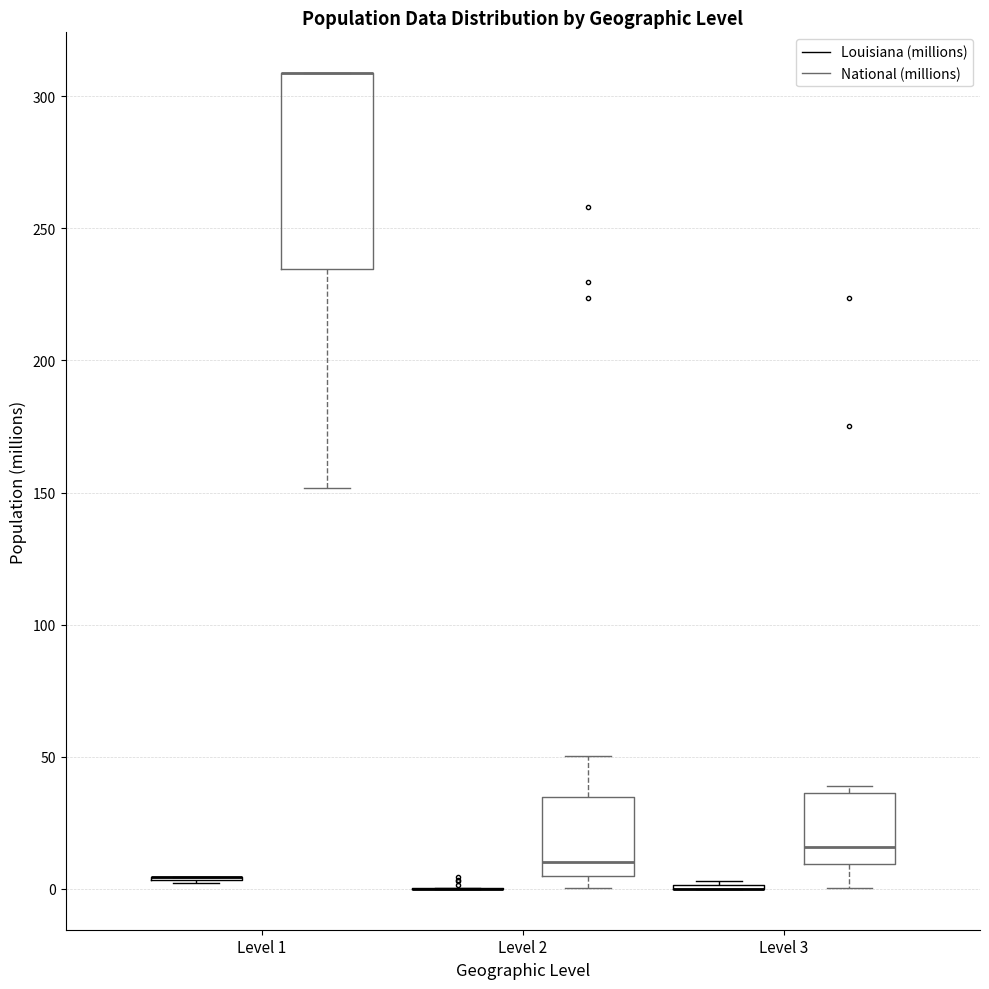

Which box is the tallest, from its lower edge to its upper edge?

Level 1 (National (millions))